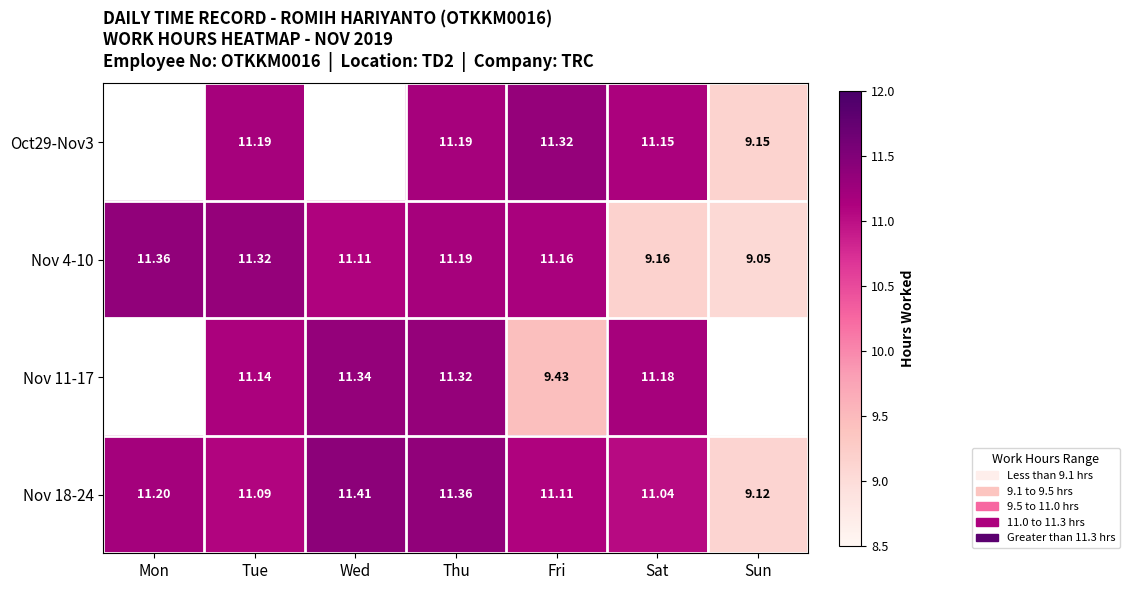

Is the value of Nov 4-10 at Mon greater than the value of Oct29-Nov3 at Thu?

Yes